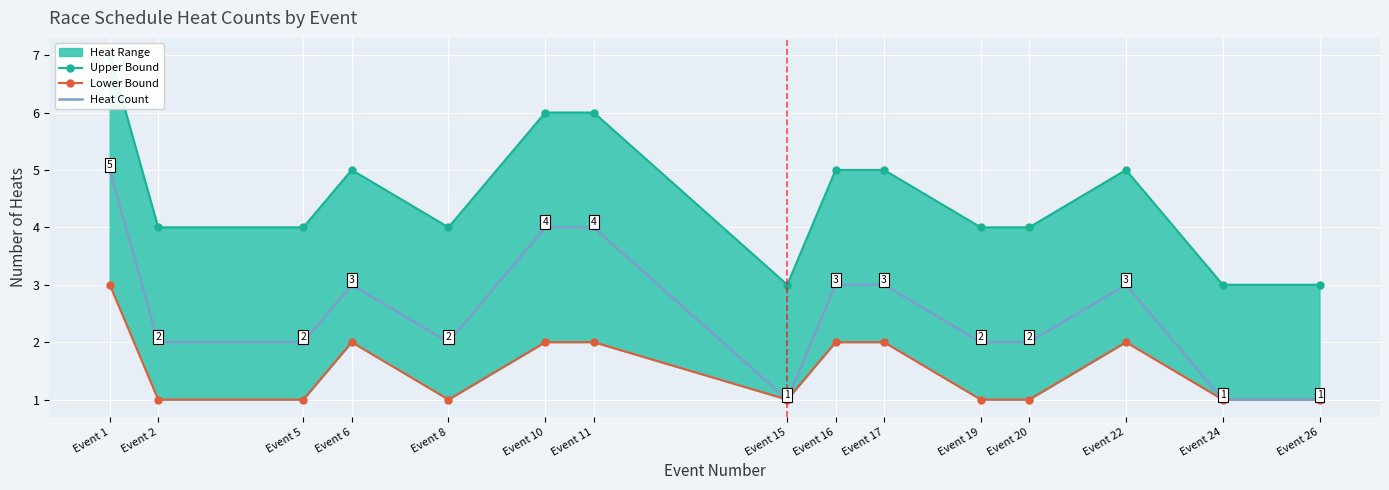

True or false: Heat Count has a value of 4 at Event 8.

False